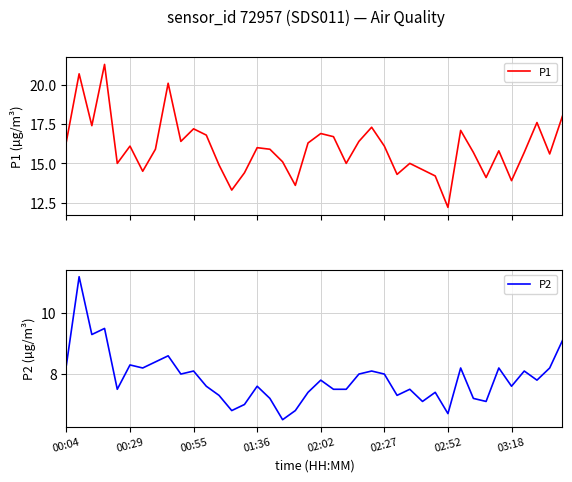

True or false: P1 and P2 cross at least once.

False